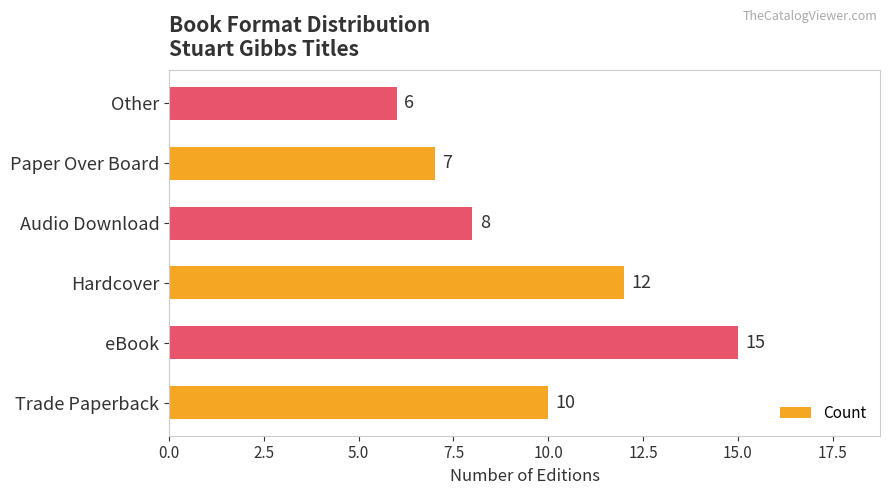

Reading bottom to top, transcribe all the data shown in this chart.

10	15	12	8	7	6